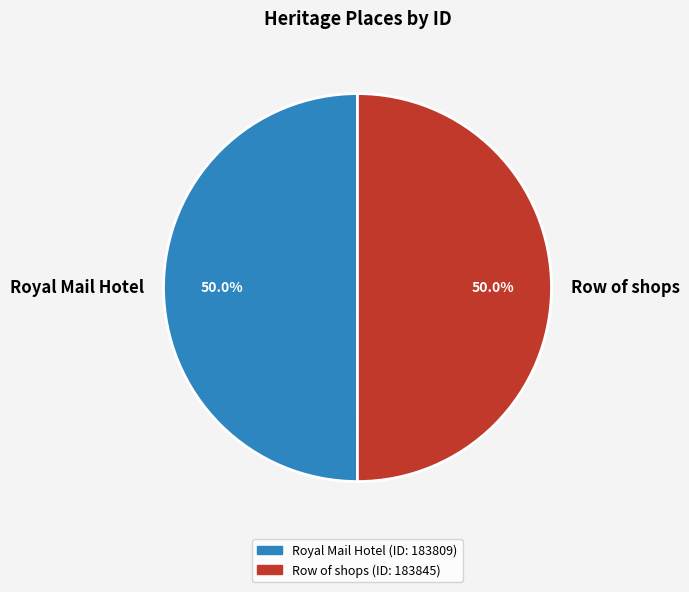

What percentage is the Row of shops slice, to the nearest percent?

50%